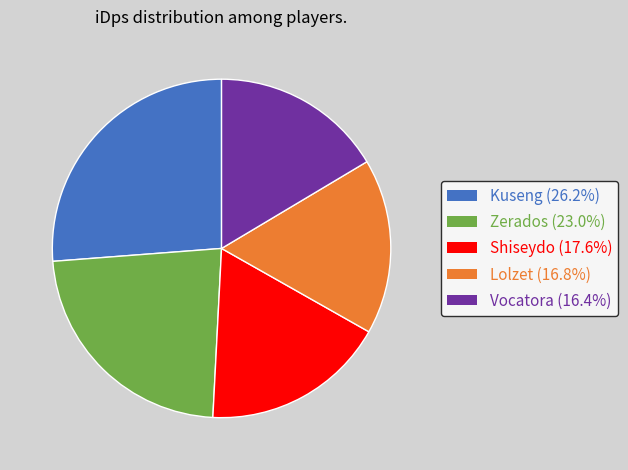

Is it true that Zerados is 16% of the pie?

False